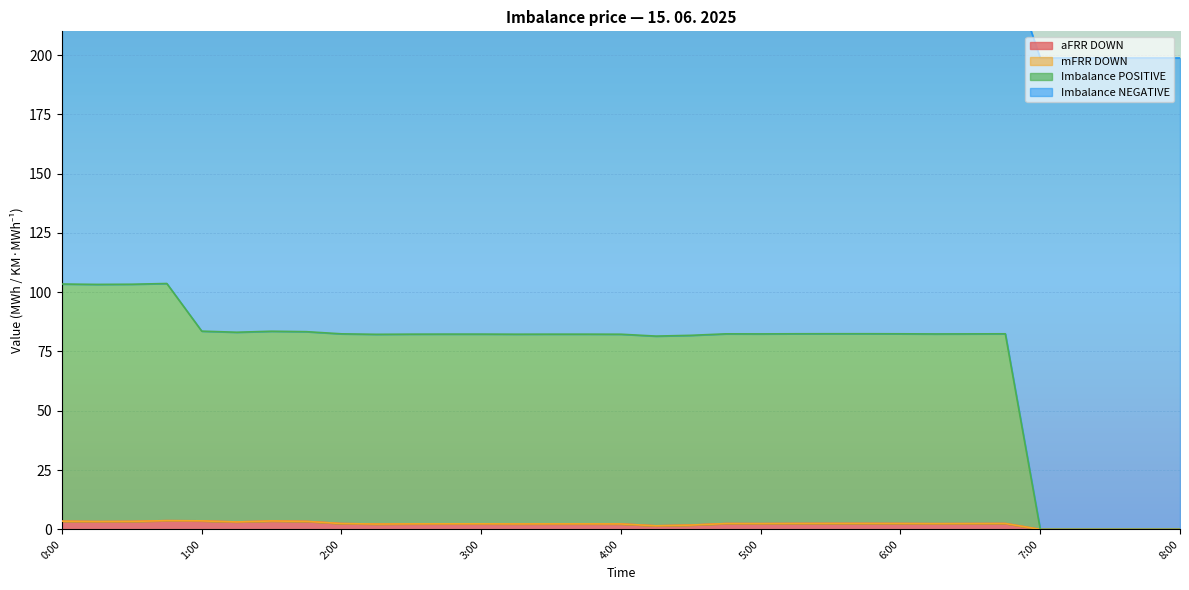

Is it true that aFRR DOWN equals 3.4 at 4:45?

False